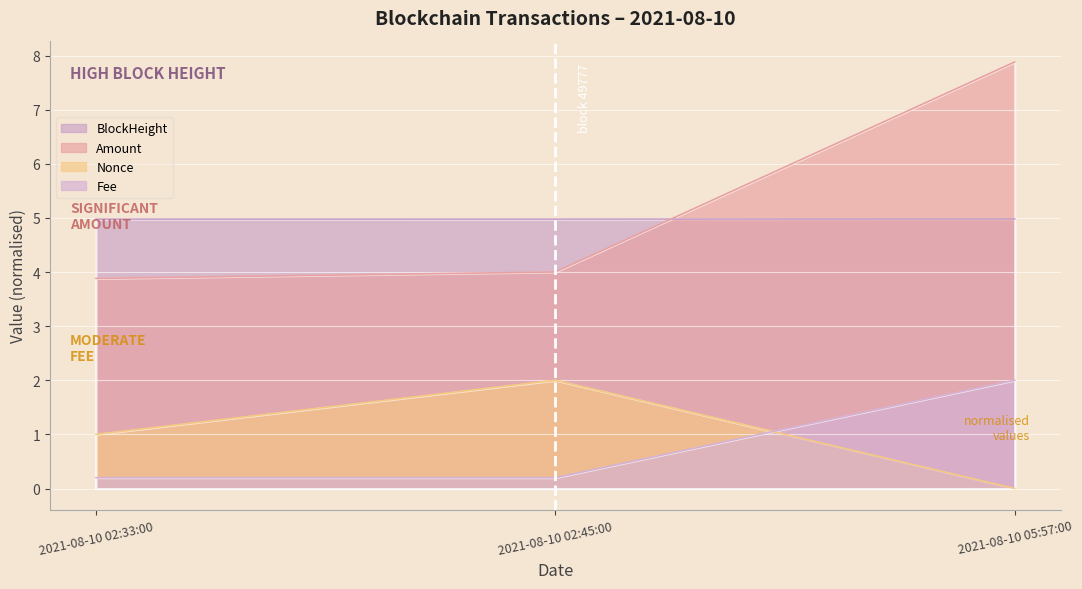

Rank the series at 2021-08-10 02:45:00 from highest to lowest value.

BlockHeight, Amount, Nonce, Fee